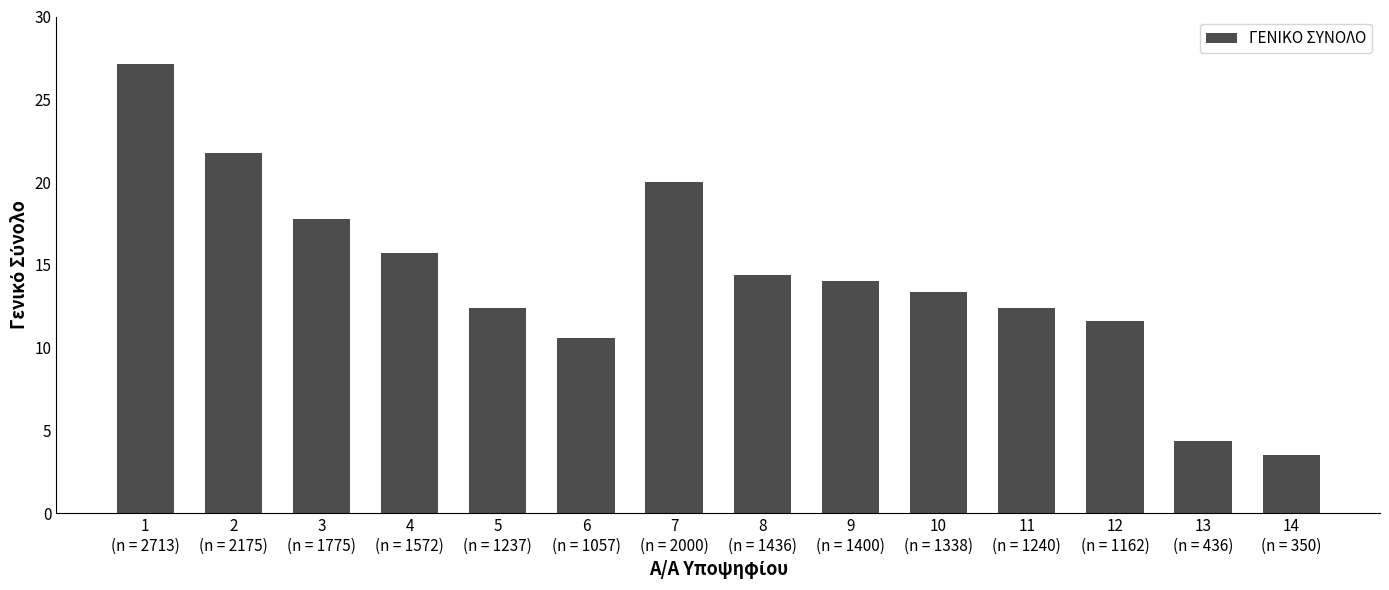

How many categories are shown in the chart?

14